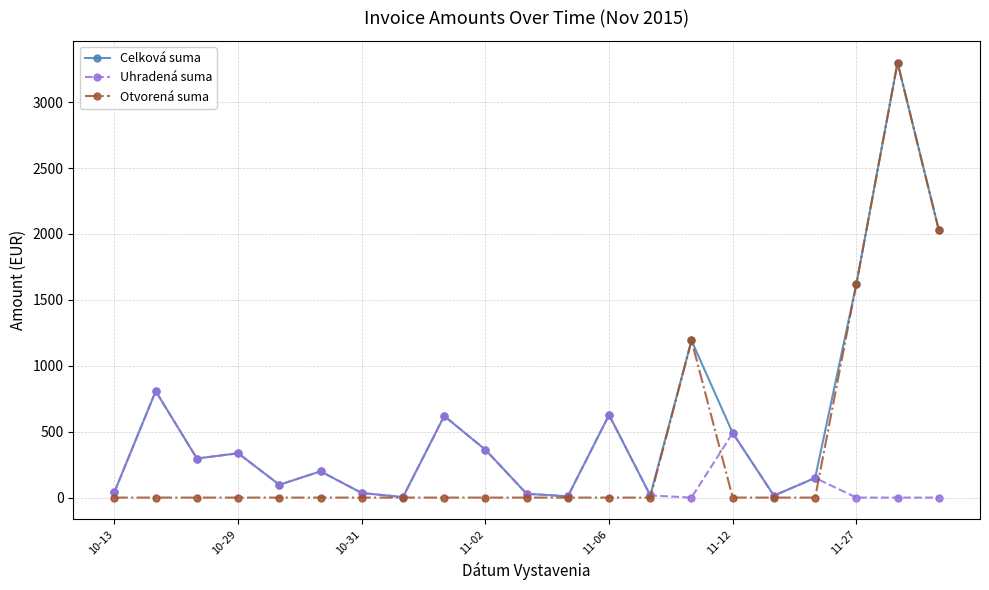

Which series has the largest range (max minus min)?

Otvorená suma